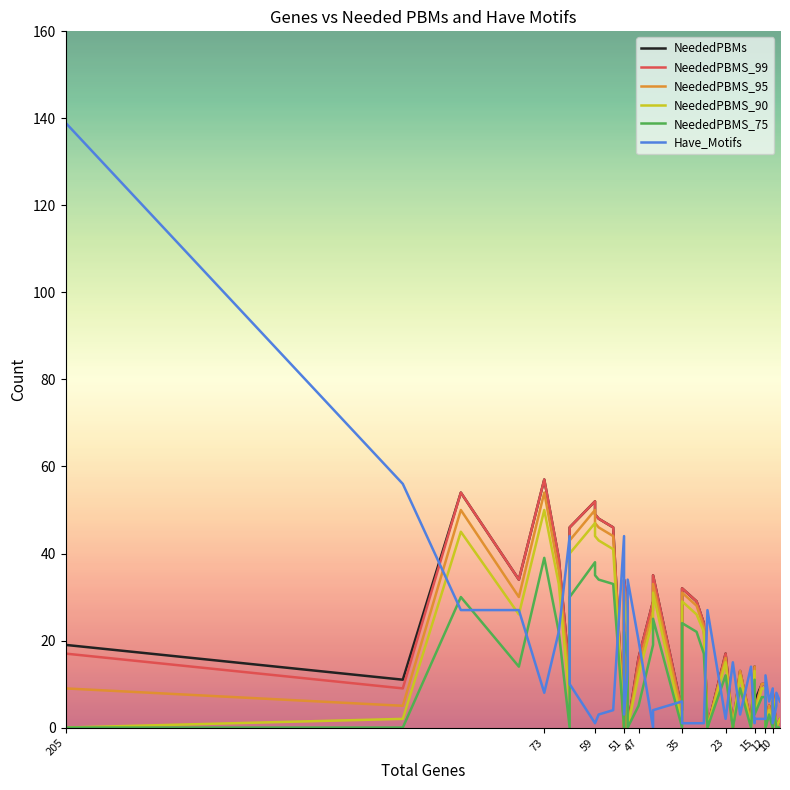

What is the sum of all NeededPBMS_95 values?

733